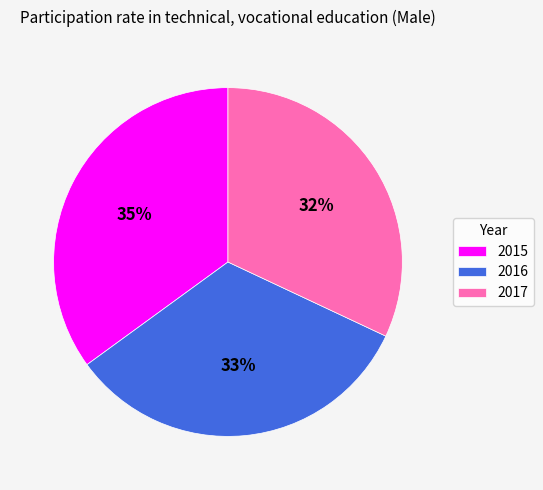

Is 2017 the majority of the pie?

No